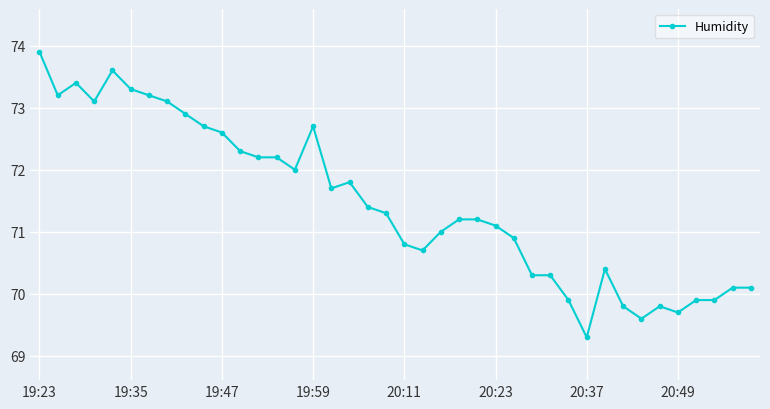

What is the maximum value shown in the chart?

73.9